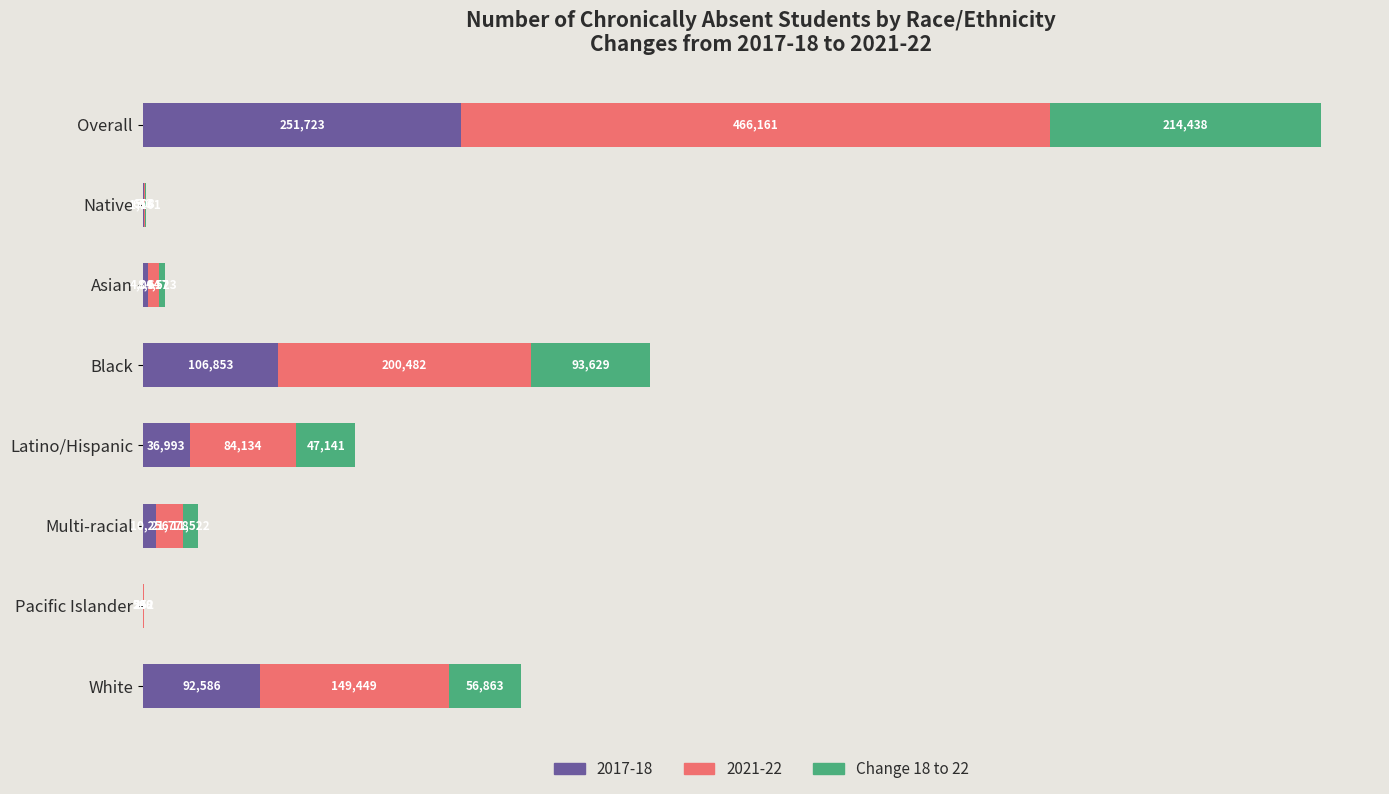

The value of 2017-18 at Black is 106853. True or false?

True